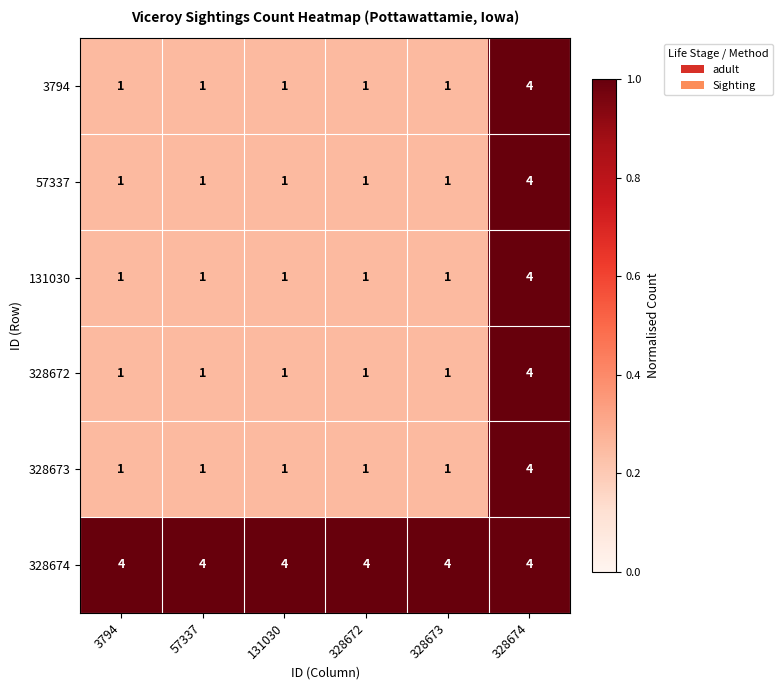

What is the difference between the maximum and minimum values in the 3794 series?

3